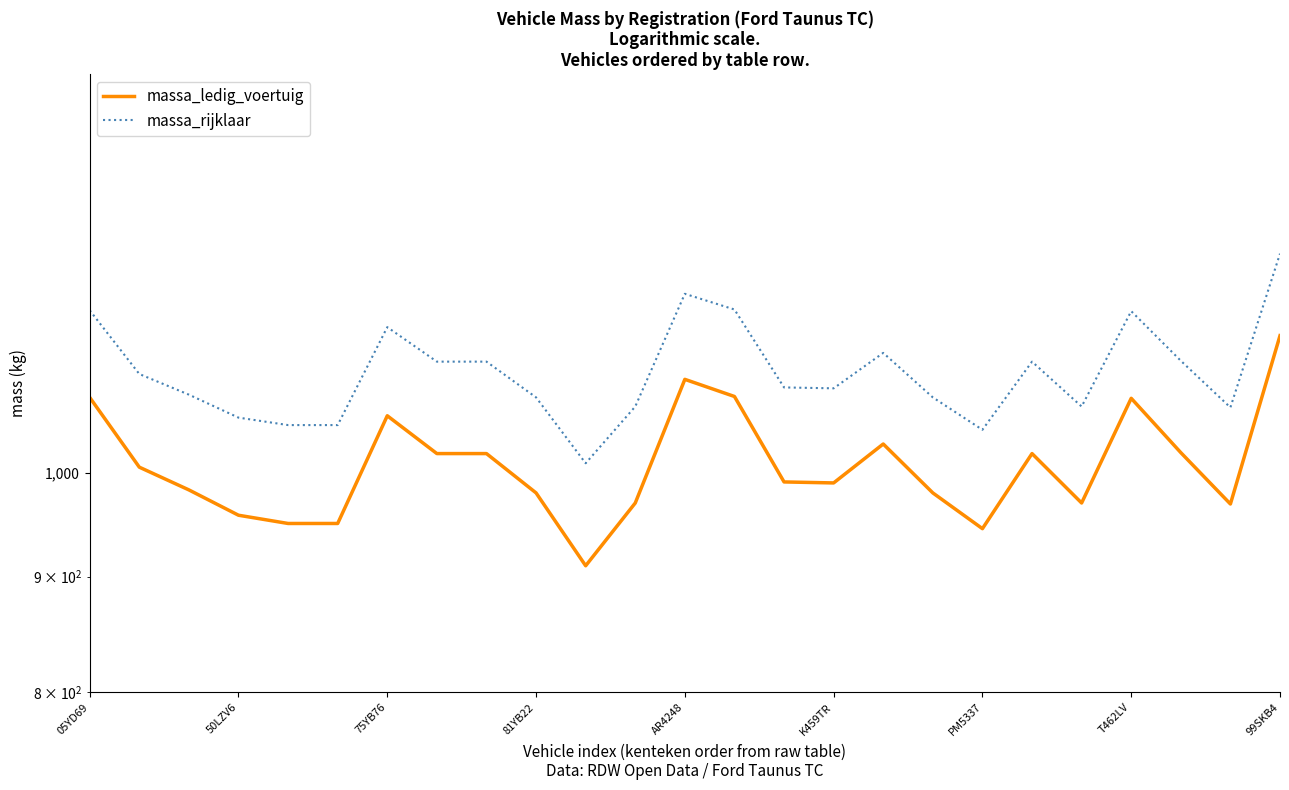

What is the difference between the maximum and minimum values in the massa_rijklaar series?

240